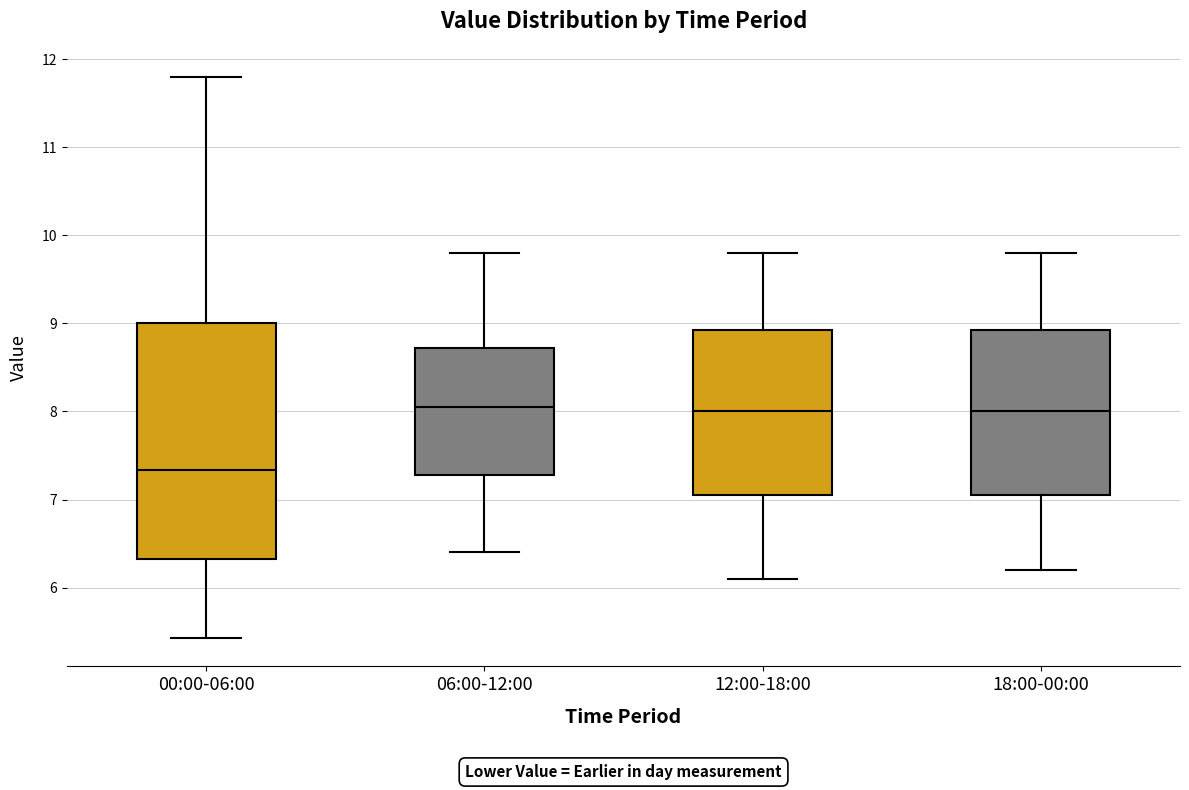

Reading left to right, transcribe this box plot: for each box, give where its median line is, the range the box spans, and where its two whiskers end, as read against the y-axis. The values are not printed on the chart, so give them approximately, as read against the axis.

00:00-06:00: median 7.3, box 6.3 to 9.0, whiskers 5.4 to 11.8
06:00-12:00: median 8.1, box 7.3 to 8.7, whiskers 6.4 to 9.8
12:00-18:00: median 8.0, box 7.1 to 8.9, whiskers 6.1 to 9.8
18:00-00:00: median 8.0, box 7.1 to 8.9, whiskers 6.2 to 9.8